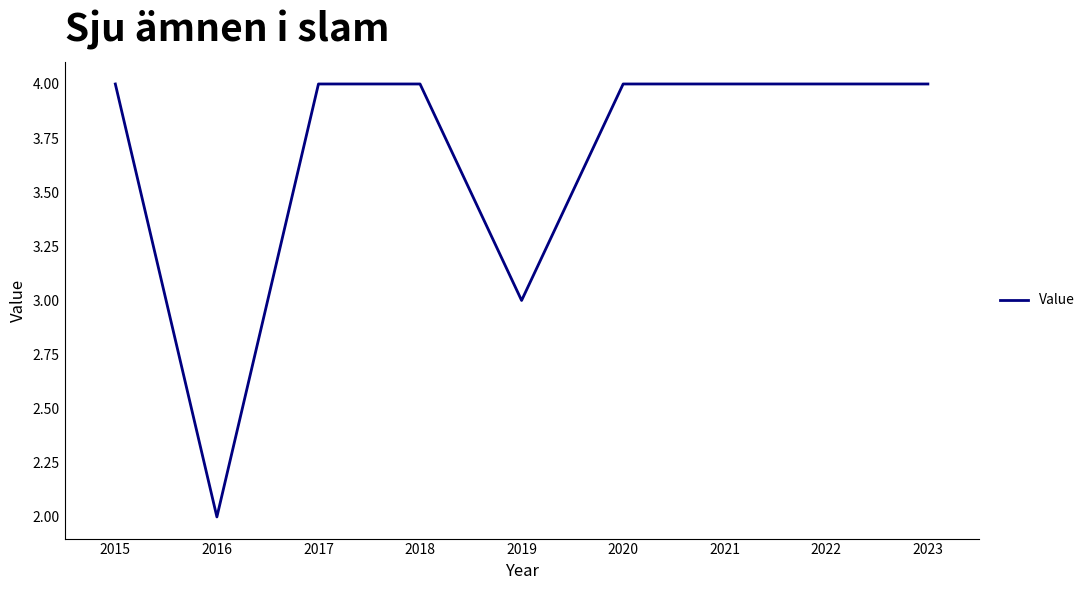

What is the change in value from 2019 to 2020?

+1